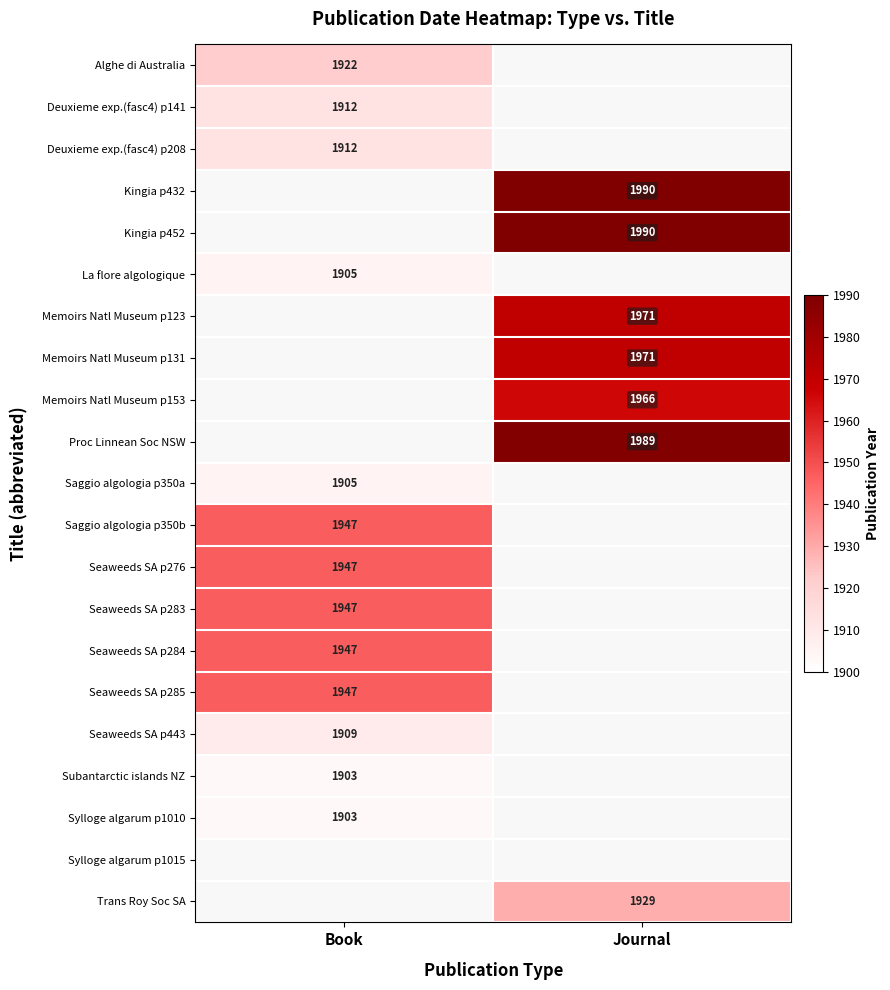

How many data points does each series have?

2